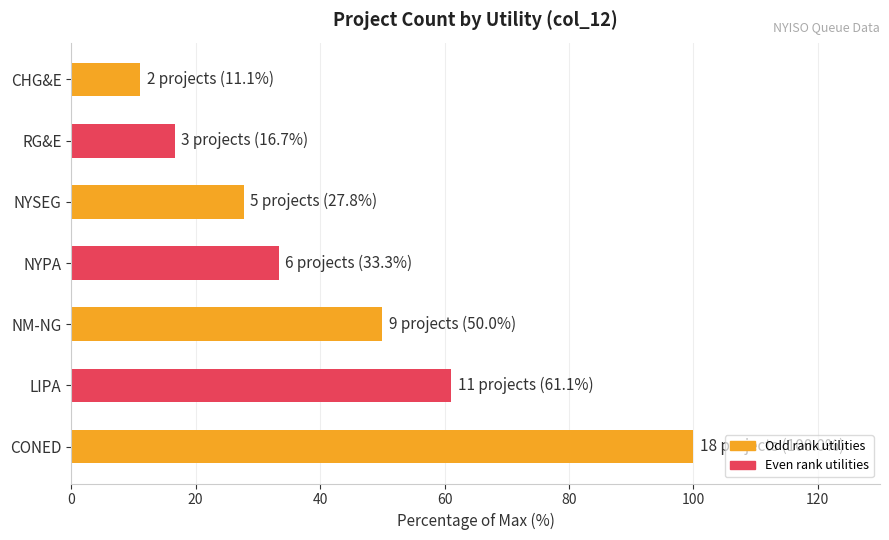

What is the average value?

42.9